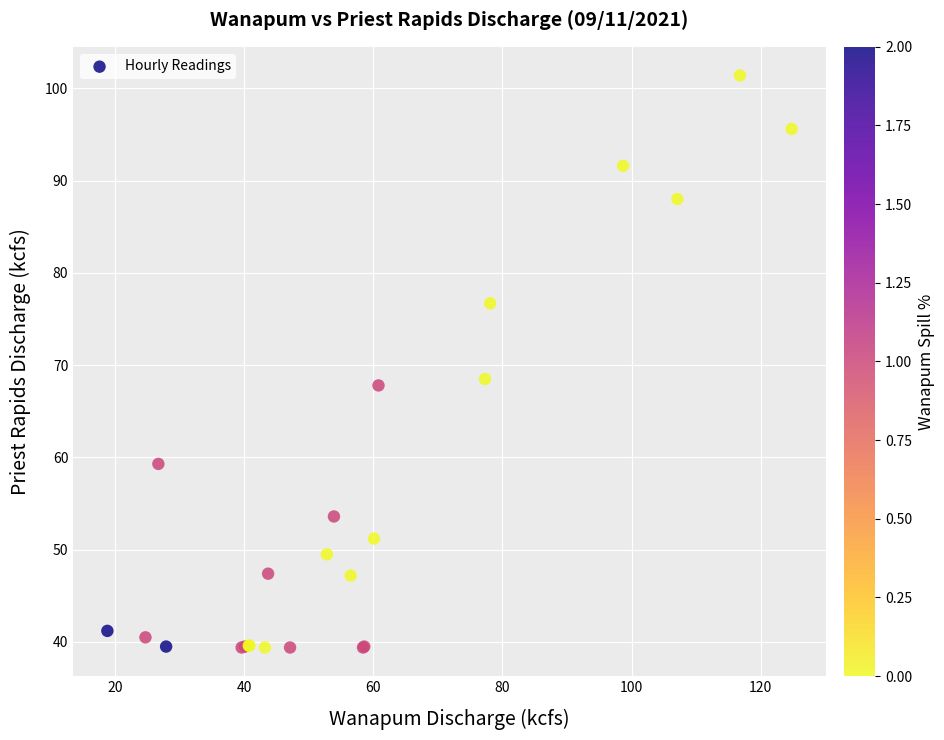

What Y value in the scatter plot is closest to 70?

68.5